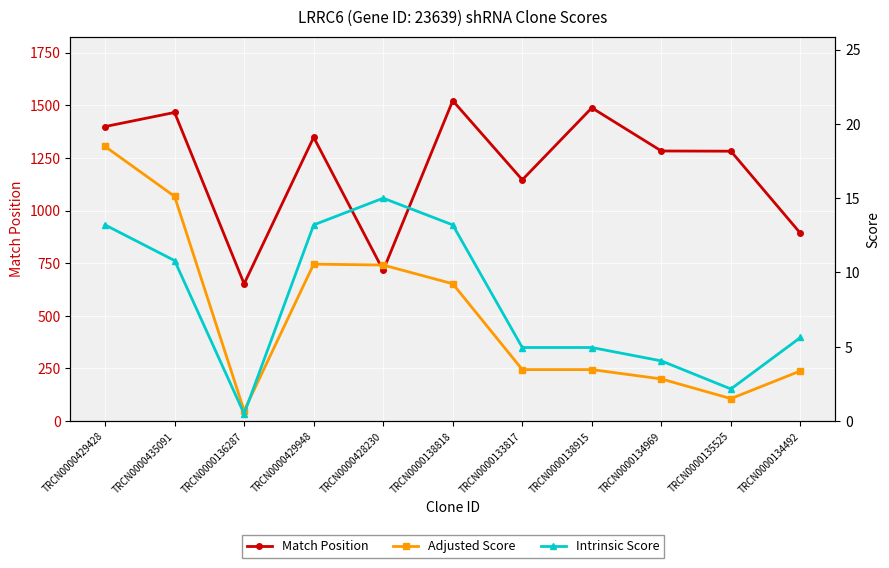

True or false: Match Position and Intrinsic Score cross at least once.

False